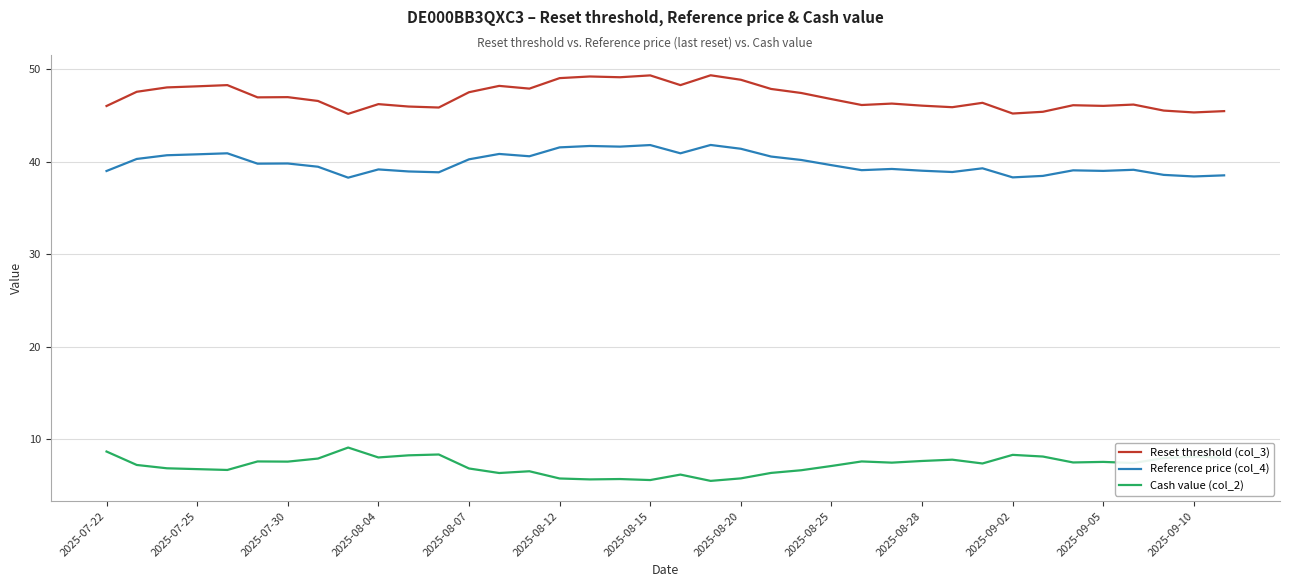

What is the difference between the maximum and second lowest values in the Reset threshold (col_3) series?

4.1